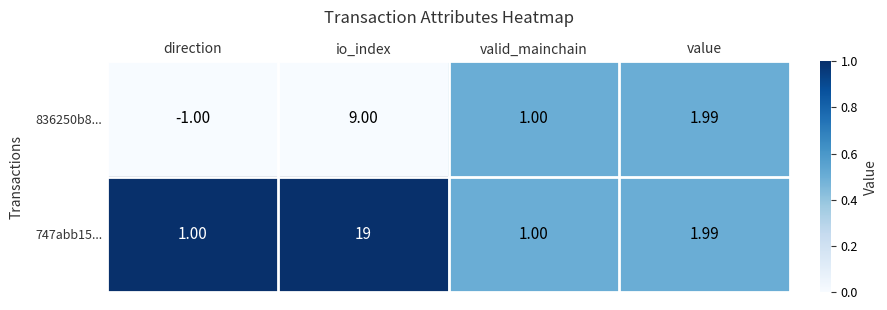

At which label does 836250b8... first exceed 1?

io_index